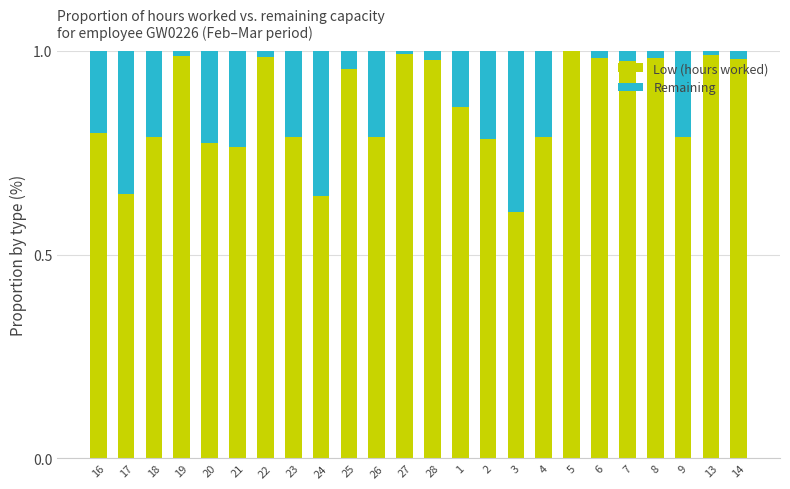

What is the sum of all Low (hours worked) values?

20.6